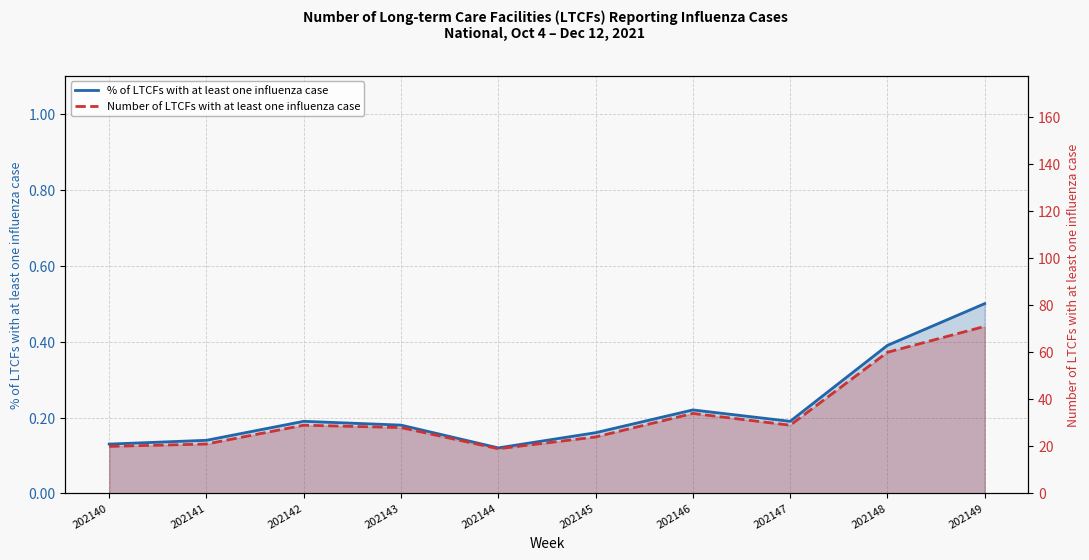

At 202141, list the series in order from smallest to largest.

% of LTCFs with at least one influenza case, Number of LTCFs with at least one influenza case